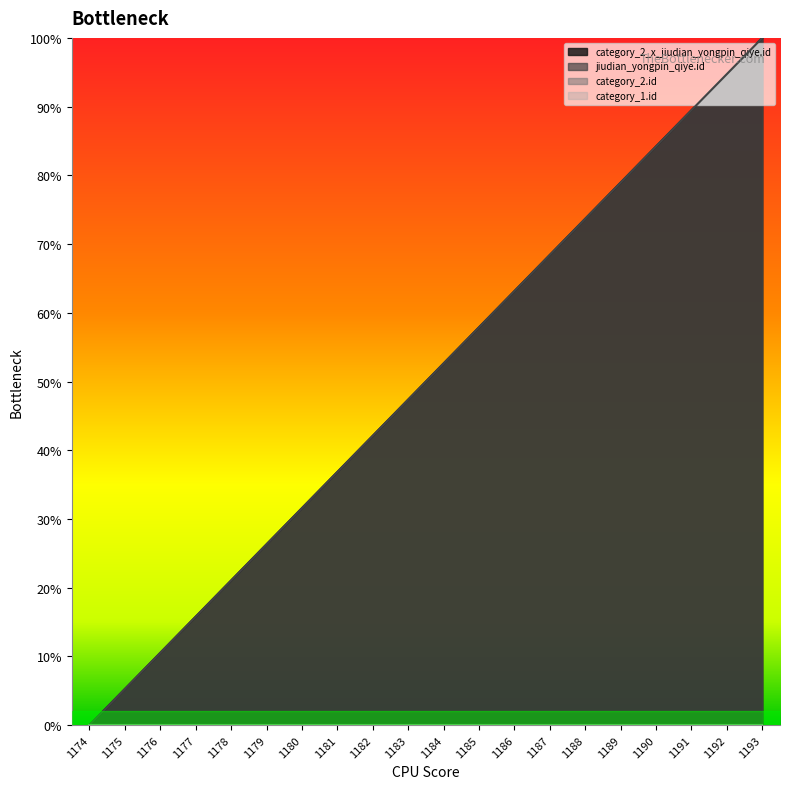

What is the sum of the category_2_x_jiudian_yongpin_qiye.id values at 1176 and 1193?

110.5